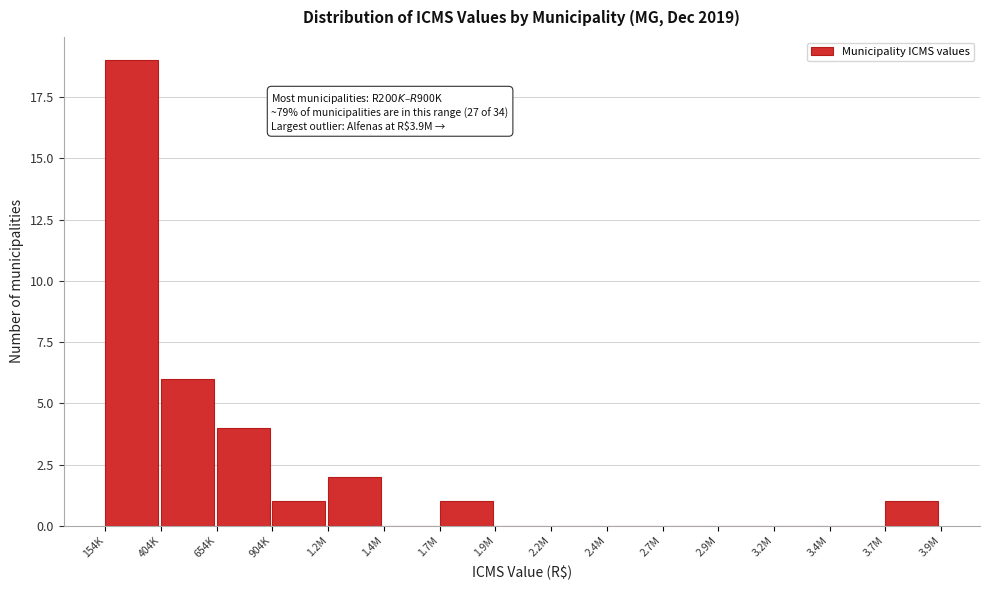

Reading left to right, extract all data points from this chart.

154K=19	404K=6	654K=4	904K=1	1.2M=2	1.4M=0	1.7M=1	1.9M=0	2.2M=0	2.4M=0	2.7M=0	2.9M=0	3.2M=0	3.4M=0	3.7M=1